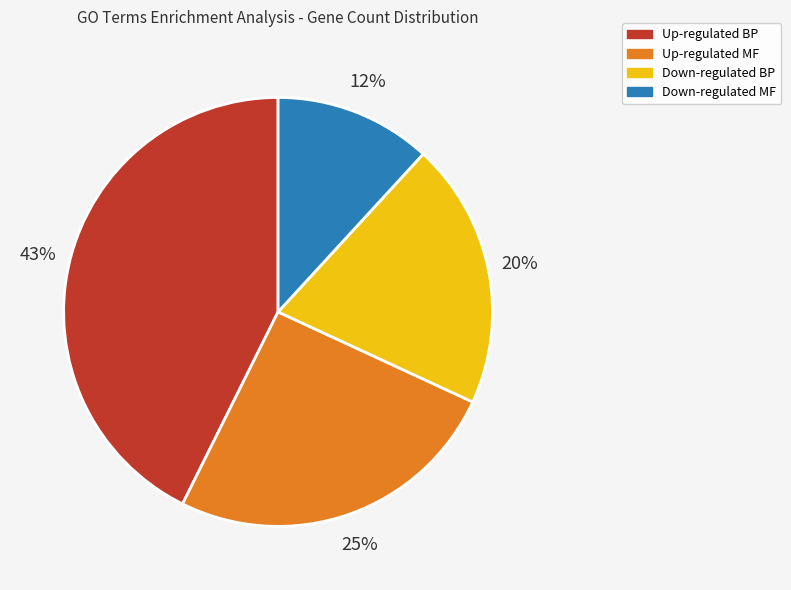

How many slices are in this pie chart?

4